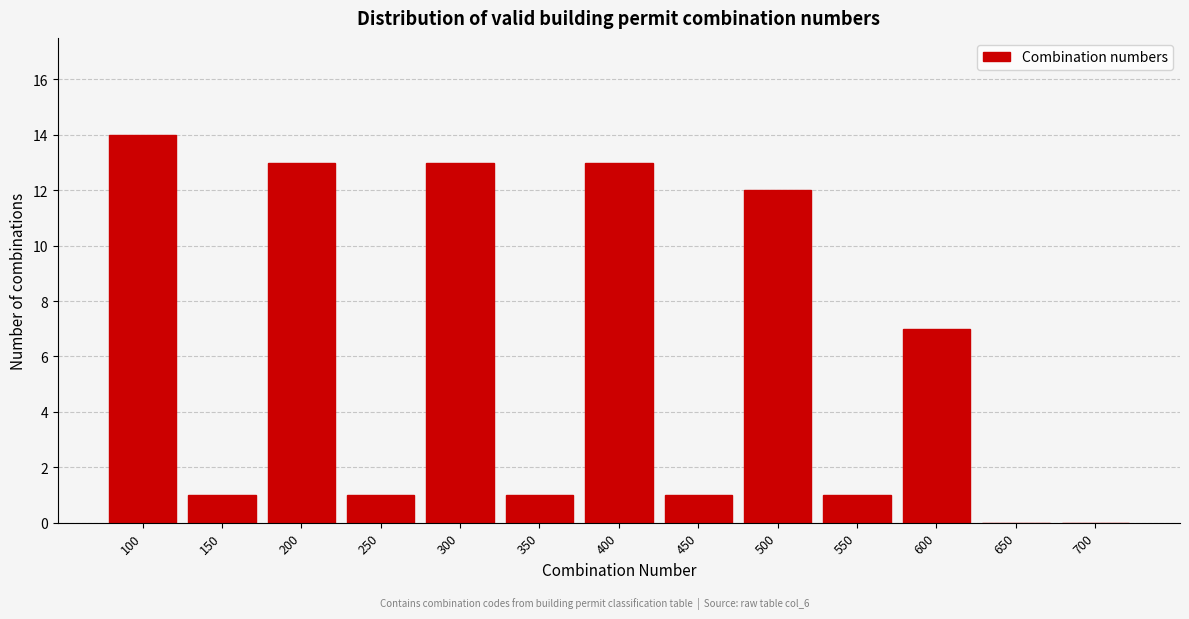

Reading right to left, what are all the values shown in this chart?

700=0	650=0	600=7	550=1	500=12	450=1	400=13	350=1	300=13	250=1	200=13	150=1	100=14